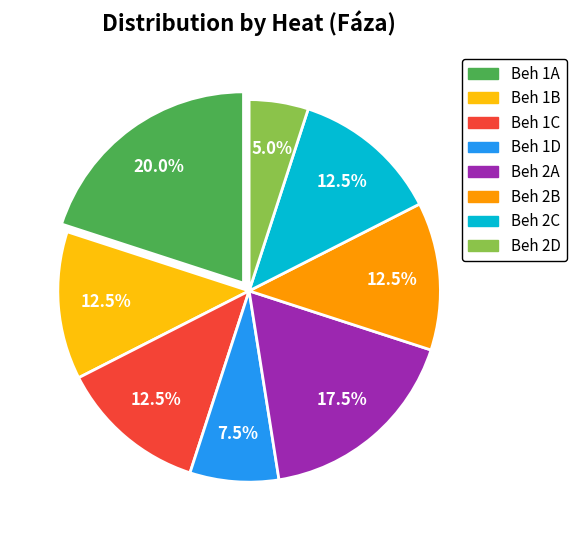

Does any single category account for the majority?

No